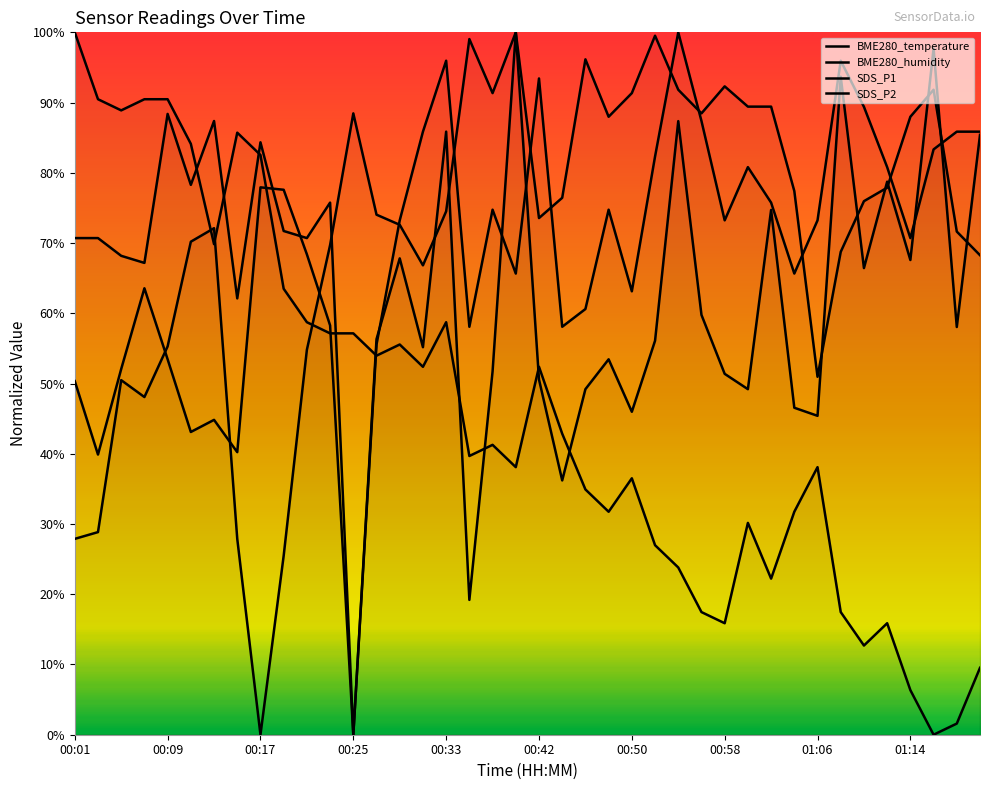

What is the maximum value shown in the chart?

100.0